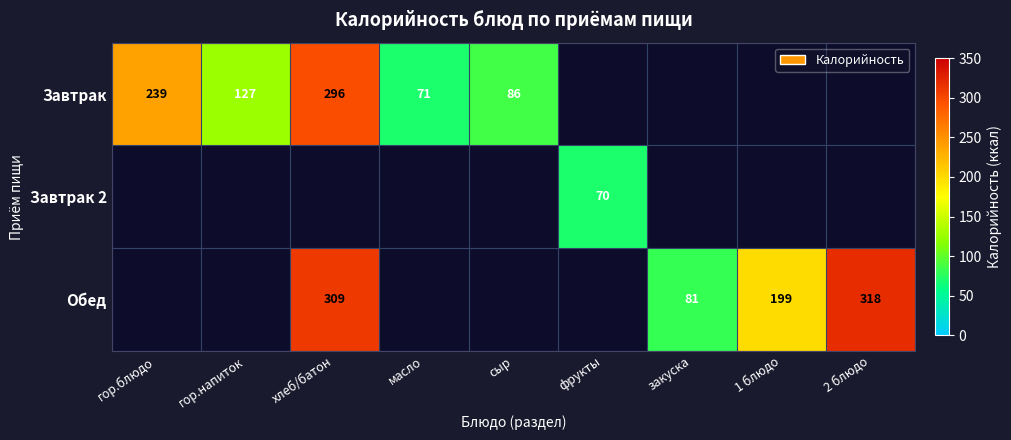

What is the smallest value displayed?

70.0